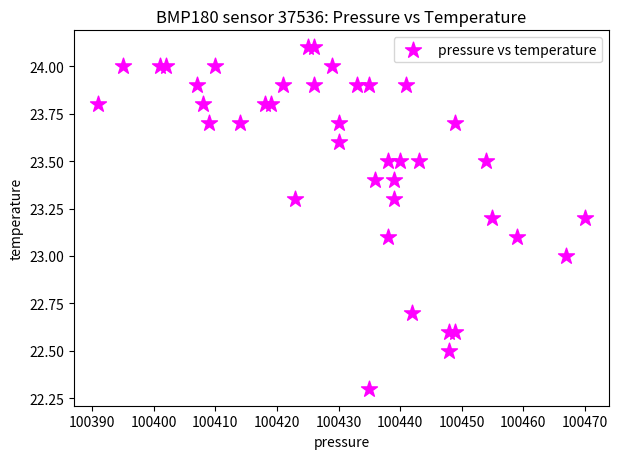

What is the range of Y values (max minus min)?

1.8